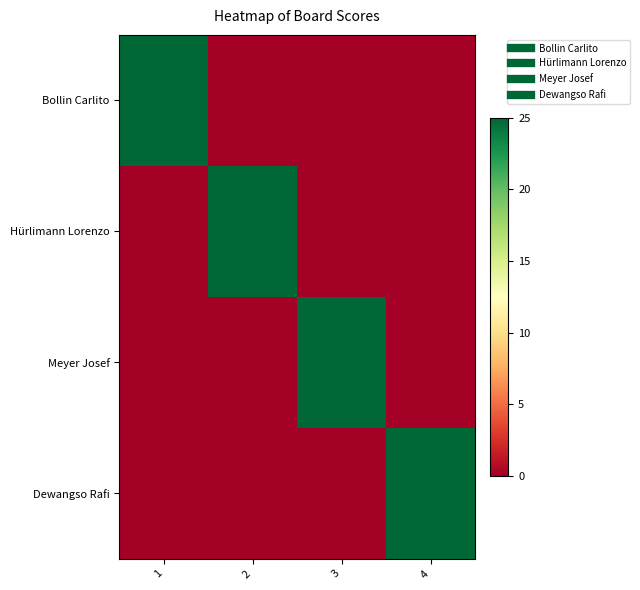

Reading left to right, transcribe all the data shown in this chart.

Bollin Carlito: 1=25	2=0	3=0	4=0
Hürlimann Lorenzo: 1=0	2=25	3=0	4=0
Meyer Josef: 1=0	2=0	3=25	4=0
Dewangso Rafi: 1=0	2=0	3=0	4=25